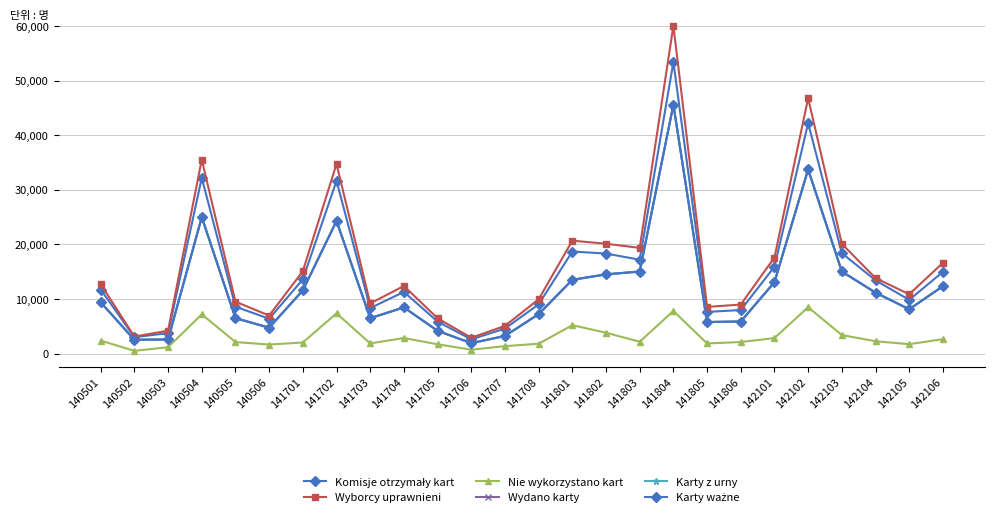

Where is the first local minimum for Komisje otrzymały kart?

140502